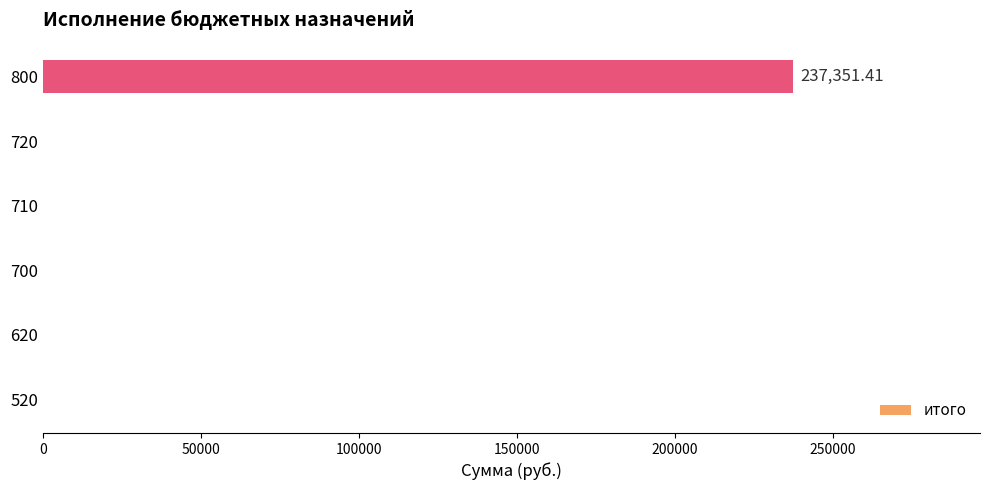

What is the sum of all values?

237351.4